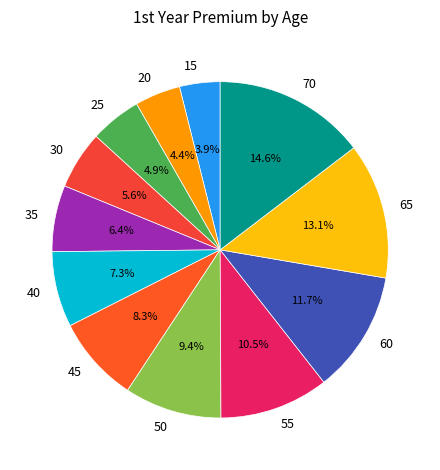

Is the sum of 25 and 60 greater than half?

No